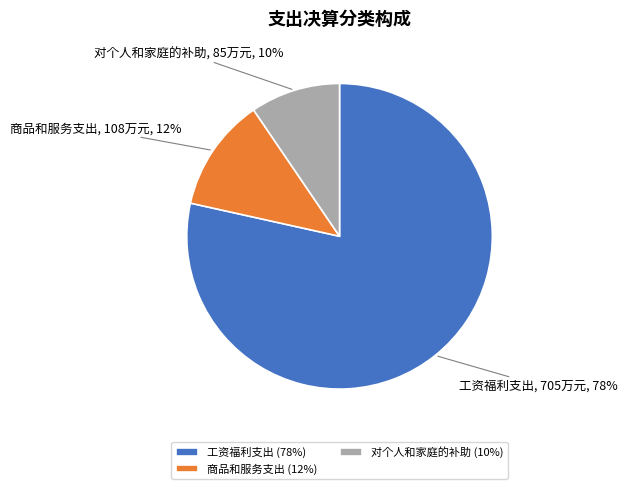

Which category has the biggest portion of the pie?

工资福利支出